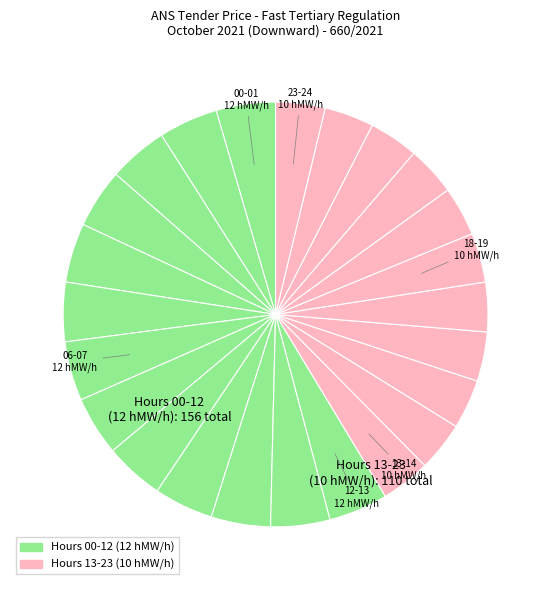

How many slices are in this pie chart?

24